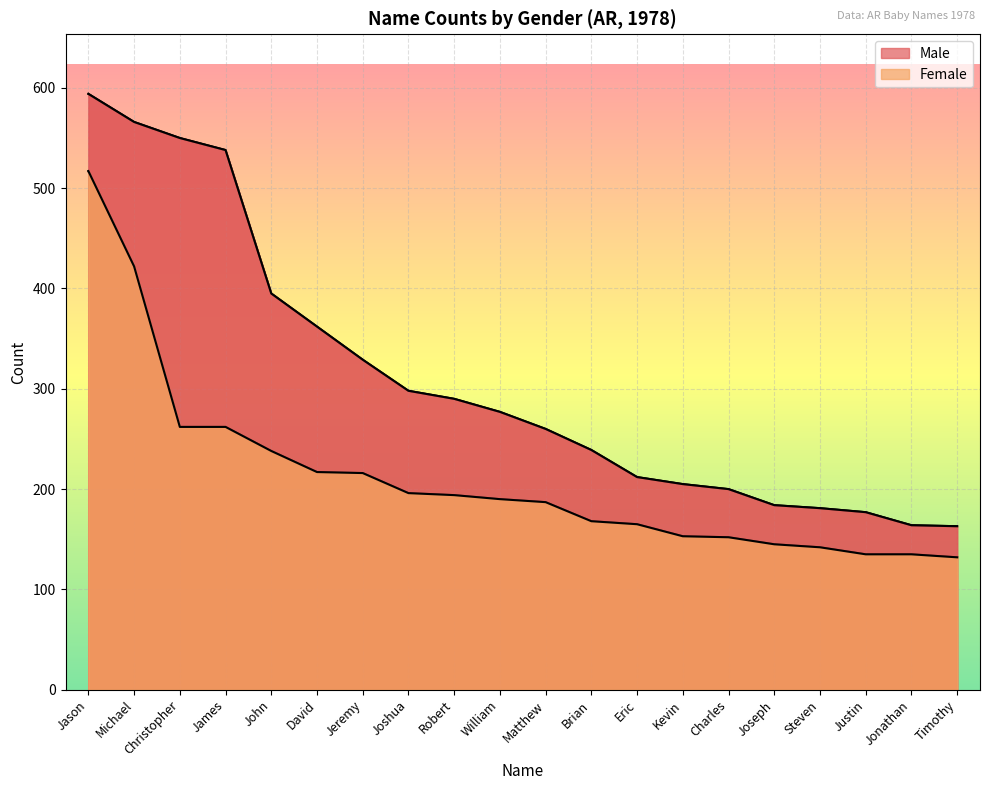

Does the chart display data point markers on the line(s)?

No